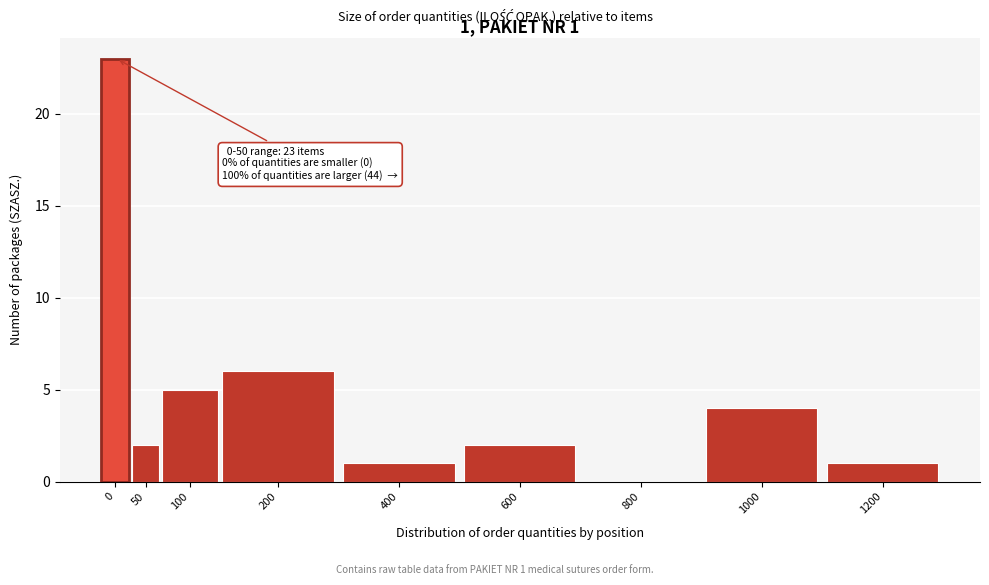

Reading left to right, what are all the values shown in this chart?

0=23	50=2	100=5	200=6	400=1	600=2	800=0	1000=4	1200=1